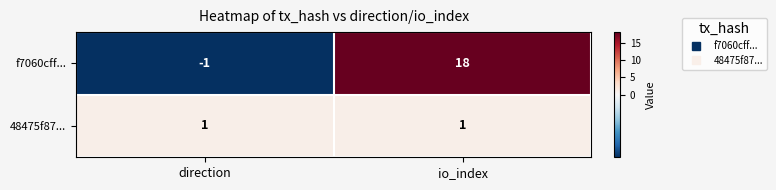

Which category has the lowest value across all series?

direction